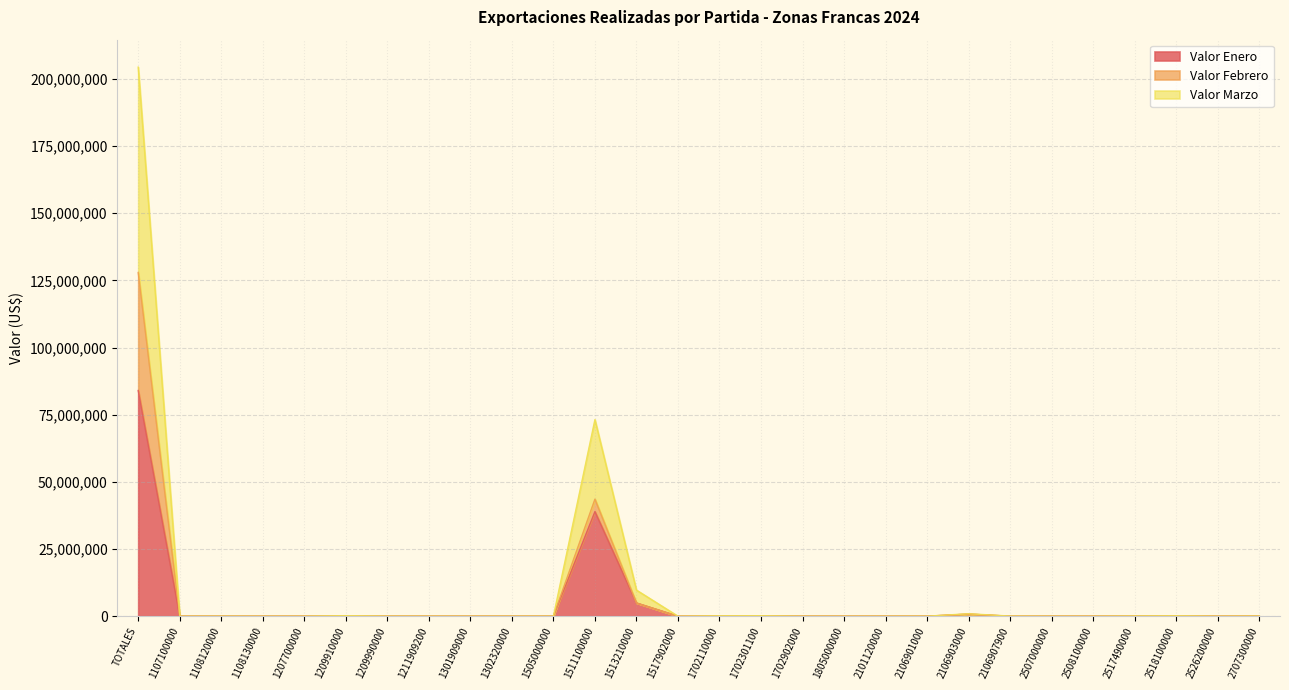

What is the label of the 28th point from the right?

TOTALES